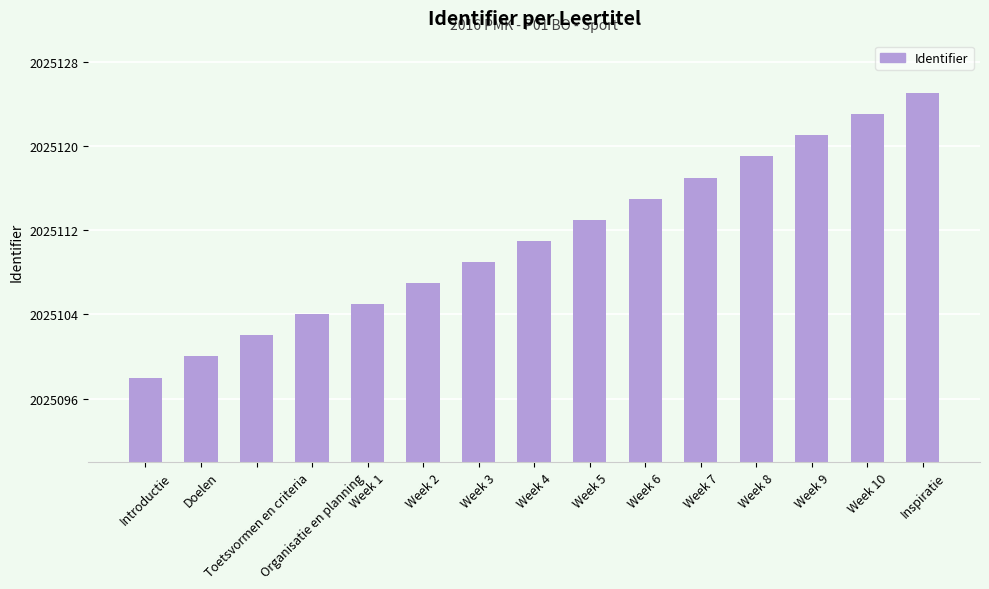

Rank the categories by value from lowest to highest.

Introductie, Doelen, Toetsvormen en criteria, Organisatie en planning, Week 1, Week 2, Week 3, Week 4, Week 5, Week 6, Week 7, Week 8, Week 9, Week 10, Inspiratie